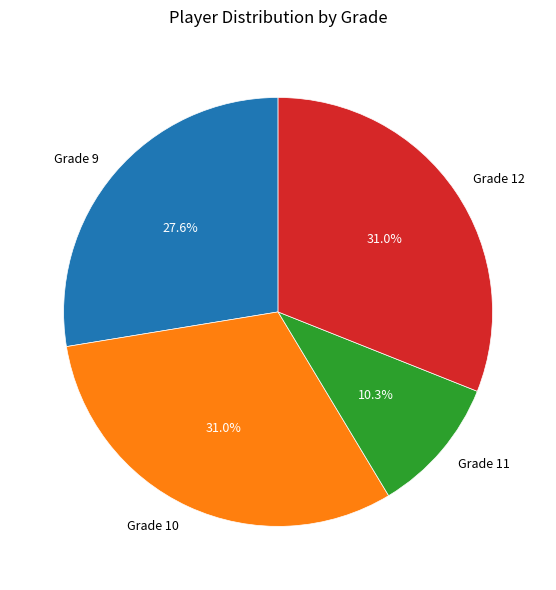

Does any single category account for the majority?

No